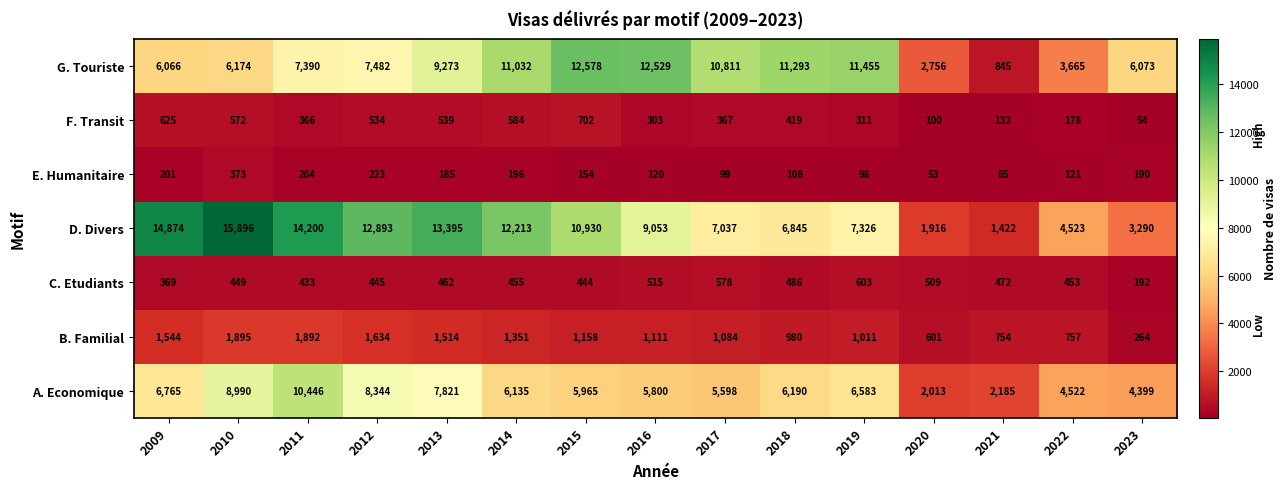

Is the value of F. Transit at 2017 greater than the value of B. Familial at 2010?

No